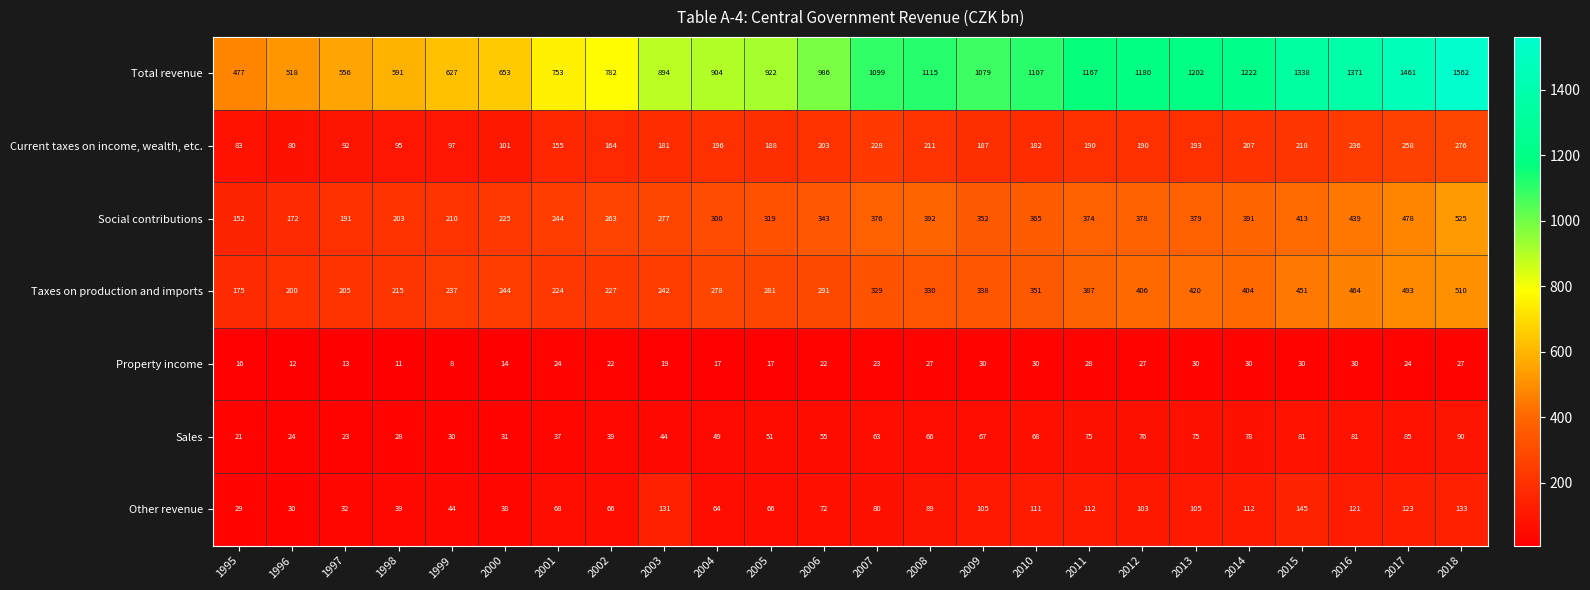

The value of Total revenue at 1997 is 556. True or false?

True